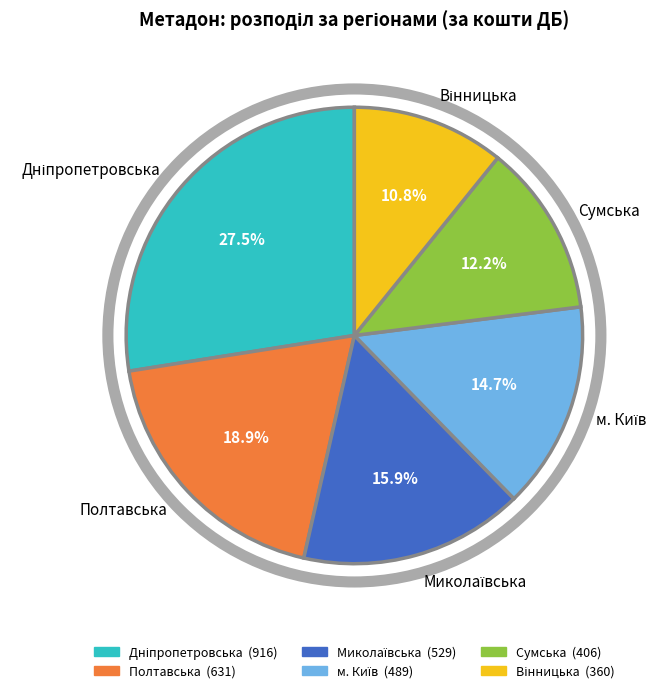

How much of the chart is everything except Полтавська?

81.1%